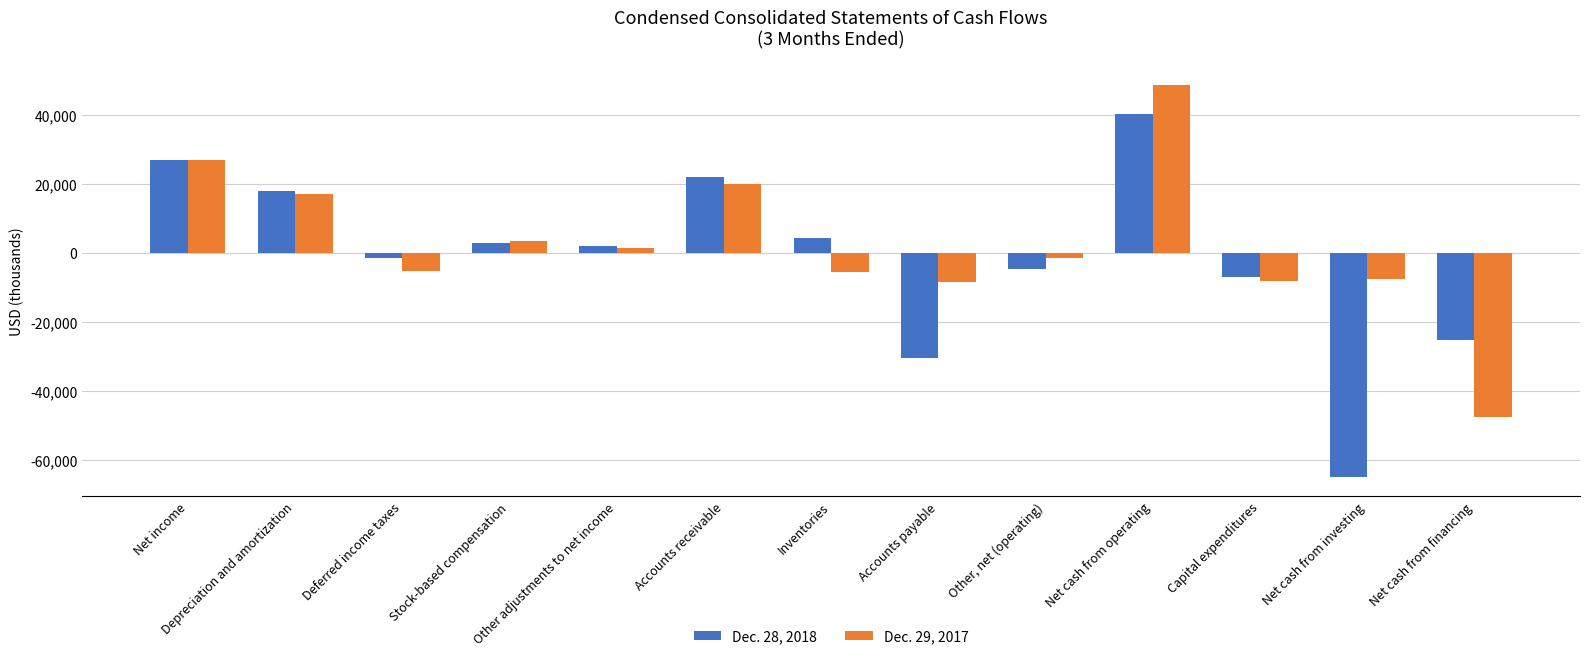

What position from the left is Capital expenditures?

11